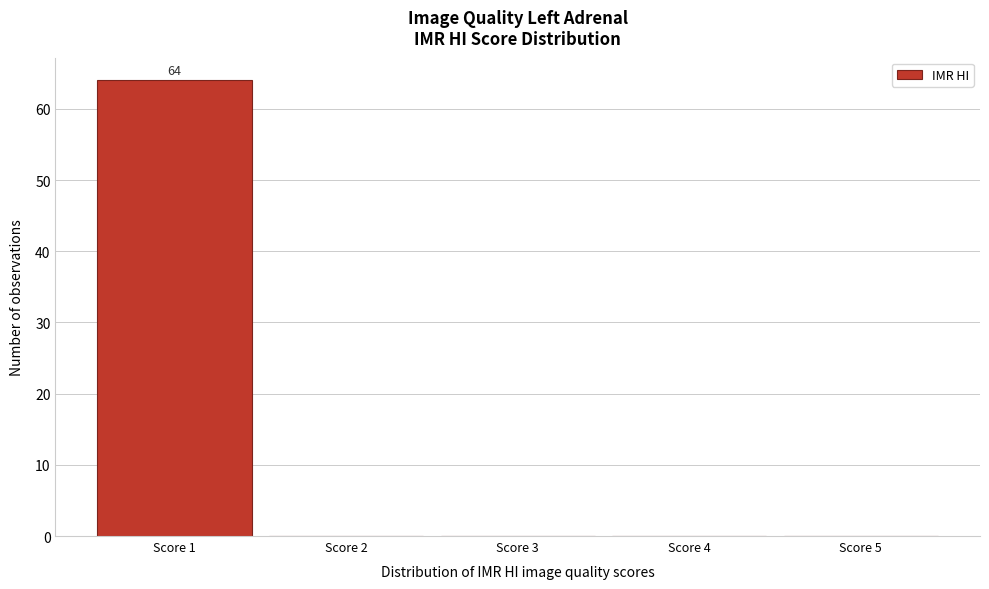

Which range on the x-axis has the tallest bar?

0.5 to 1.5